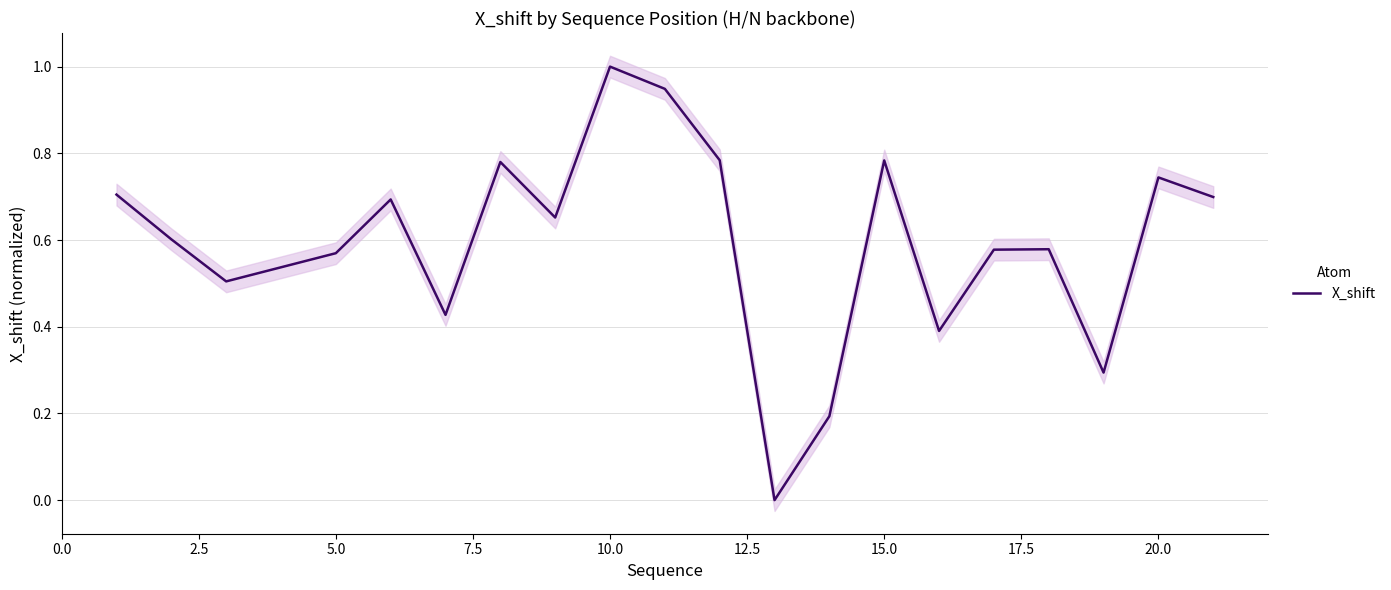

Reading right to left, list all the values displayed in this chart.

0.7	0.7	0.3	0.6	0.6	0.4	0.8	0.2	0.0	0.8	0.9	1.0	0.7	0.8	0.4	0.7	0.6	0.5	0.6	0.7